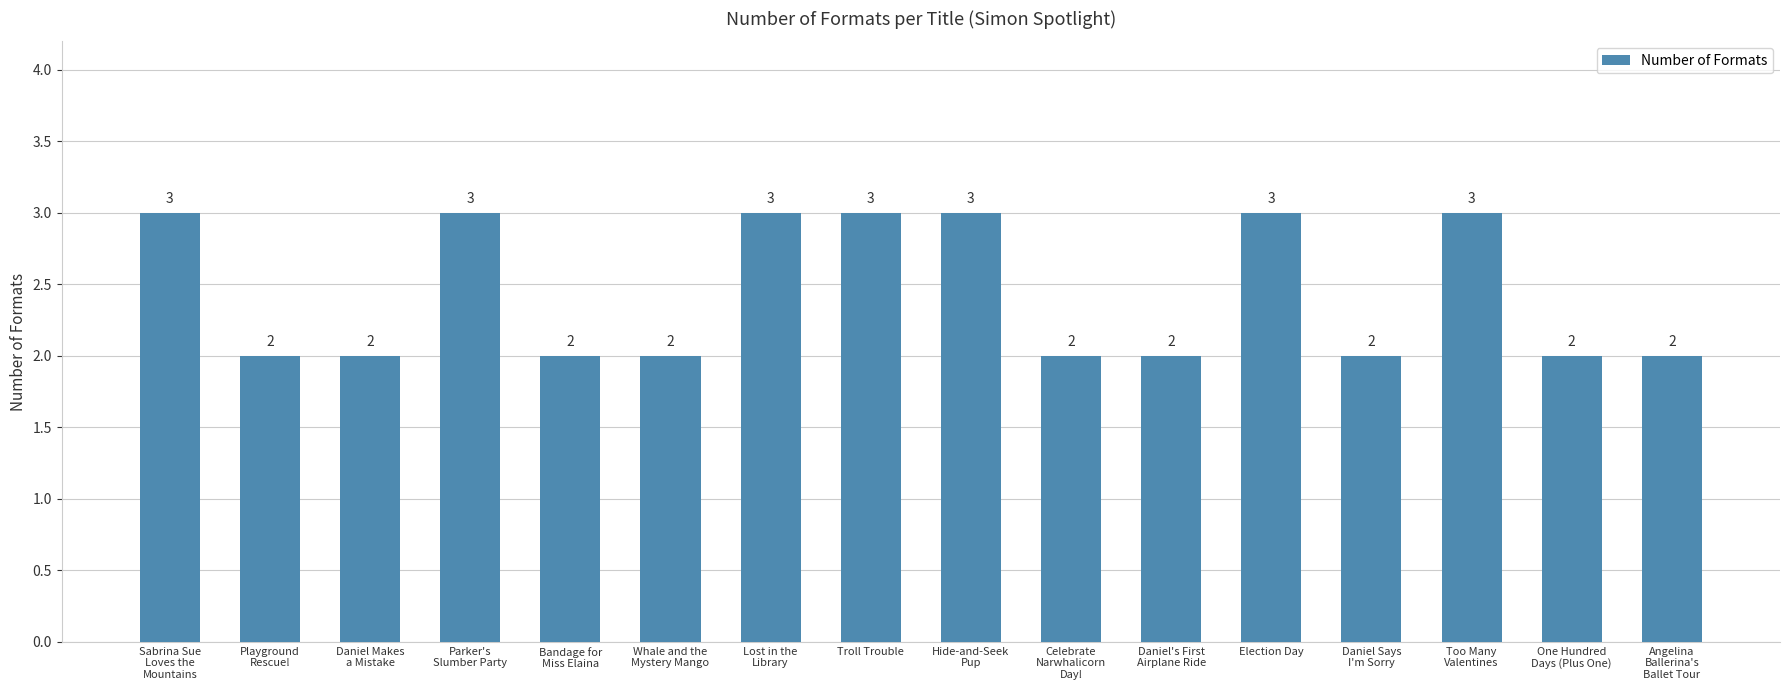

What is the greatest value displayed?

3